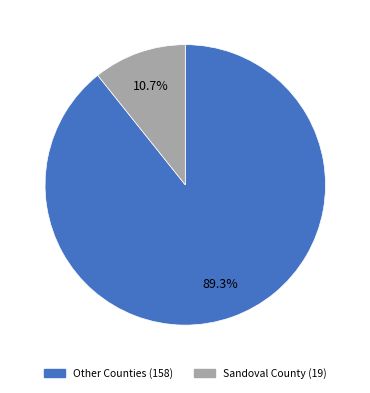

How many slices are in this pie chart?

2